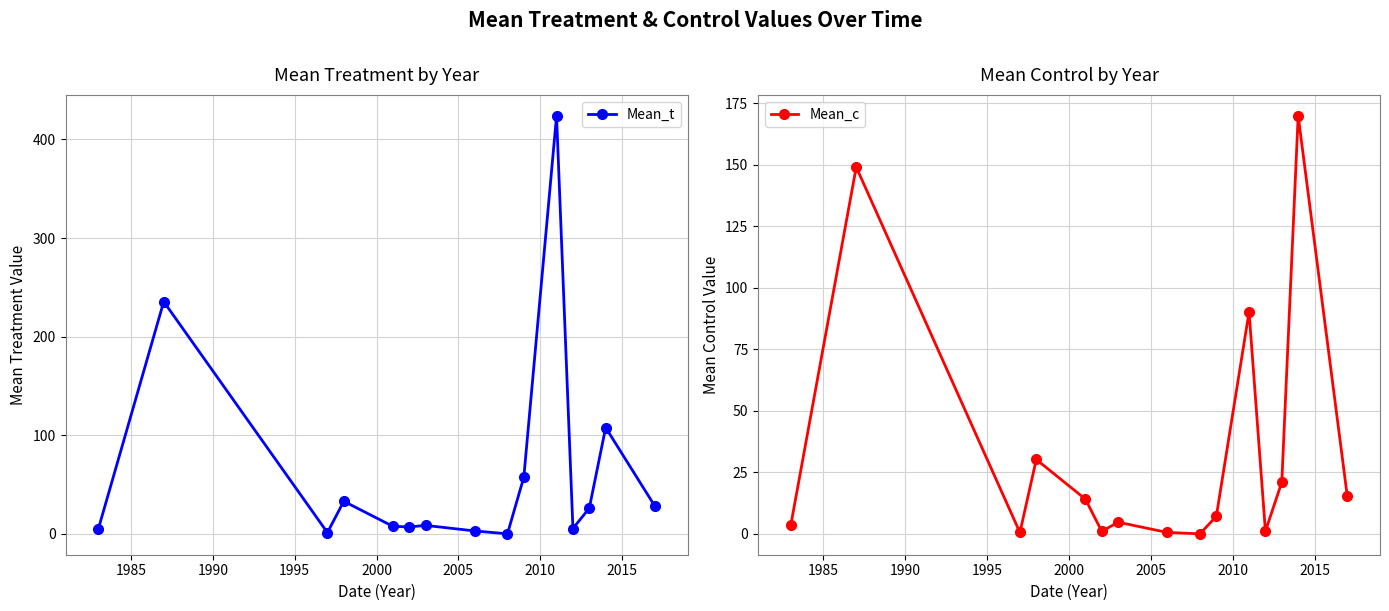

How many intersections are there between Mean_t and Mean_c?

6